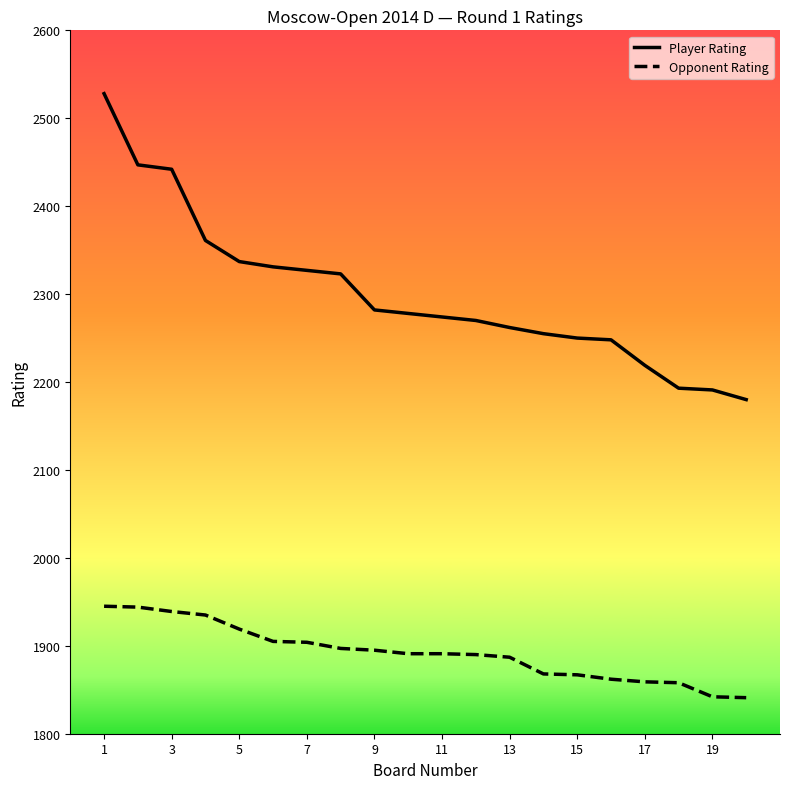

What is the difference between the maximum and minimum values in the Player Rating series?

348